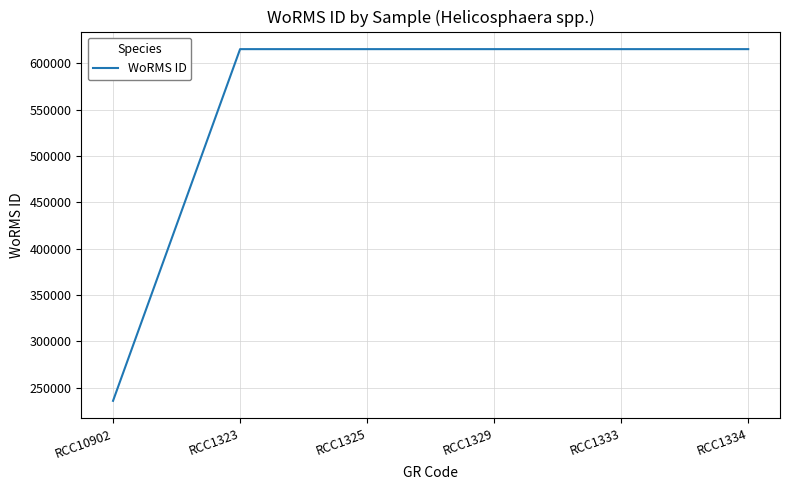

At which category does the chart reach its minimum across all series?

RCC10902